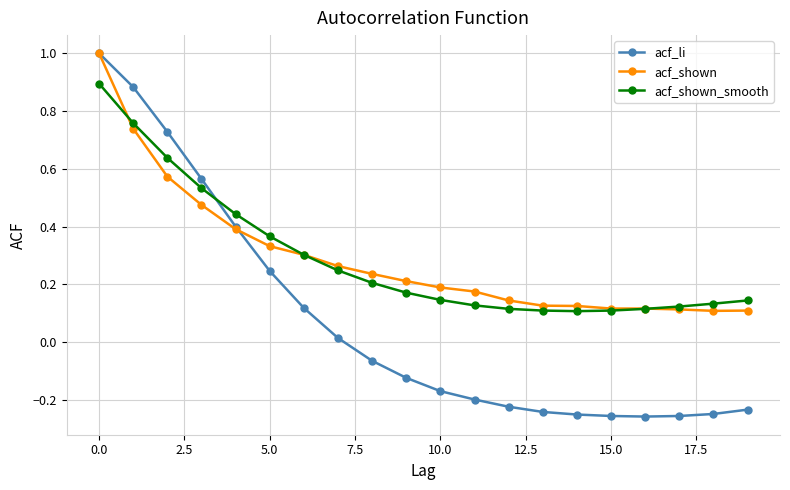

What is the highest value of the acf_li series?

1.0